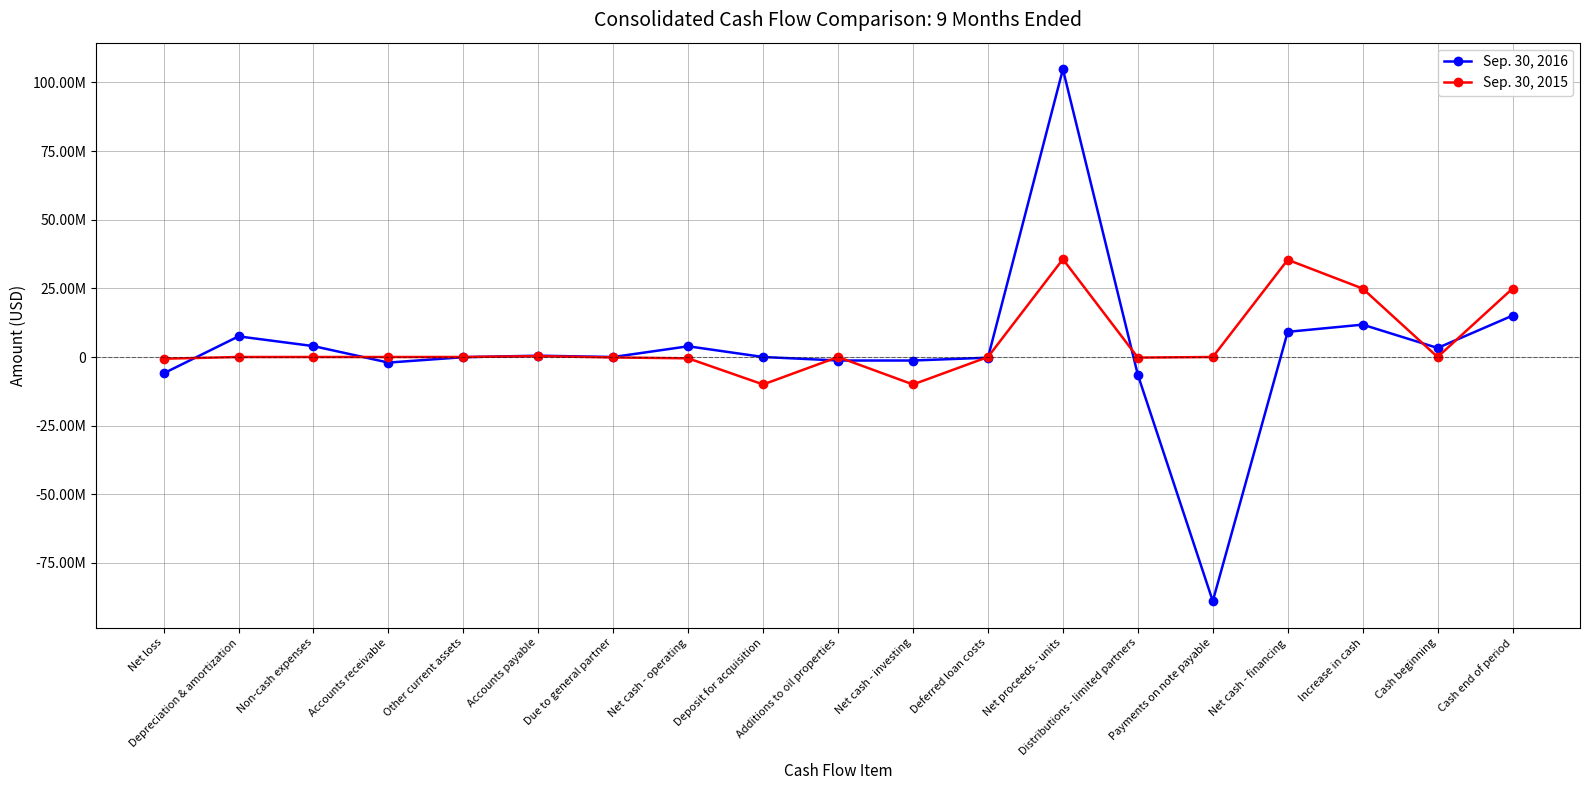

Where is the first local minimum for Sep. 30, 2016?

Accounts receivable